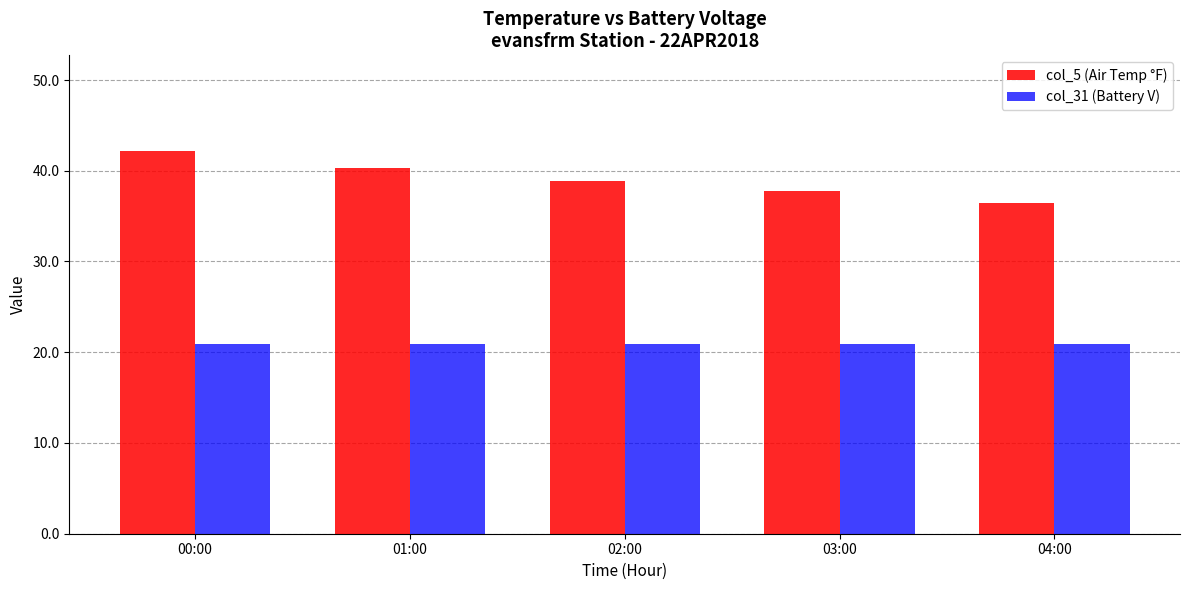

True or false: col_5 (Air Temp °F) has a value of 36.5 at 04:00.

True